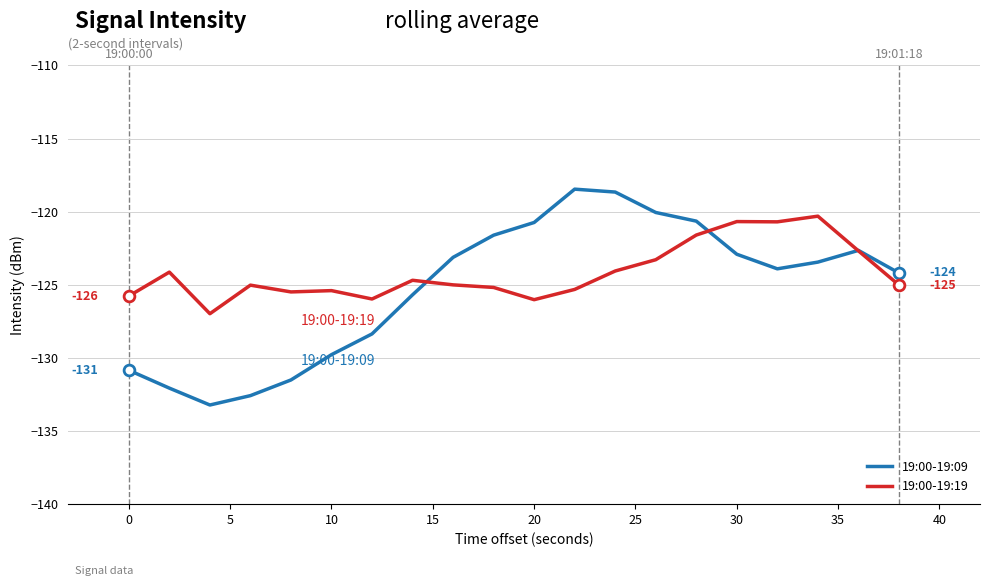

What are all the series names shown in the legend?

19:00-19:09, 19:00-19:19